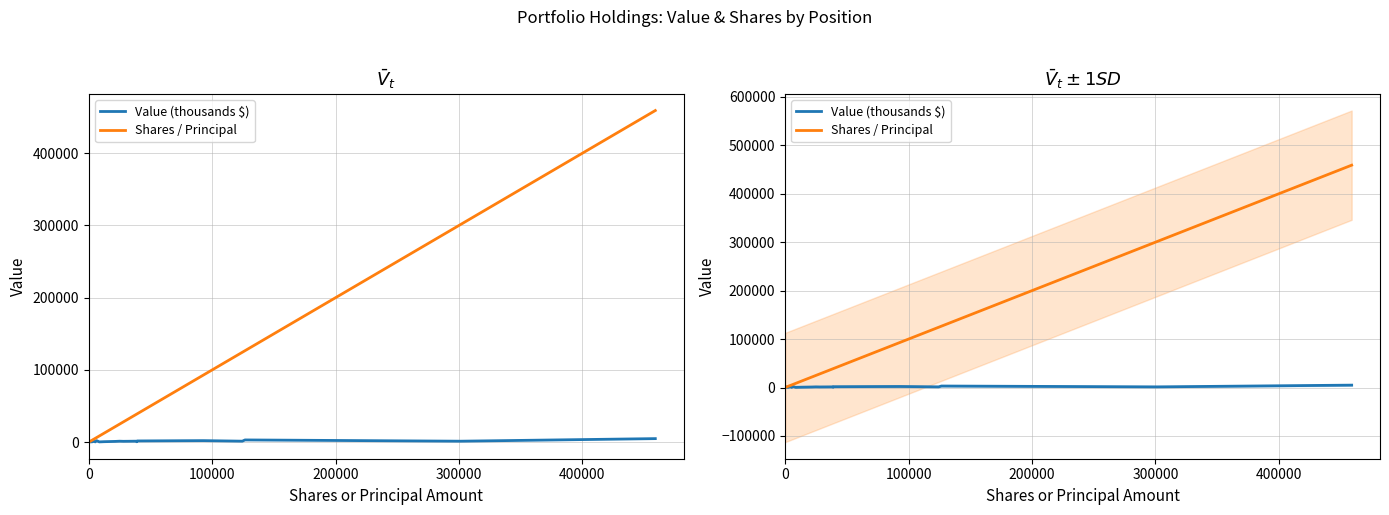

Reading left to right, what are all the values shown in this chart?

Value (thousands $): 2512	346	455	2656	328	2039	347	637	1019	1310	1144	1327	545	1656	1971	2097	1347	3055	1314	4880
Shares / Principal: 6	955	2924	3309	5205	6398	8520	12500	21411	25000	28000	38000	38860	39130	75320	92950	124410	126608	301297	459075